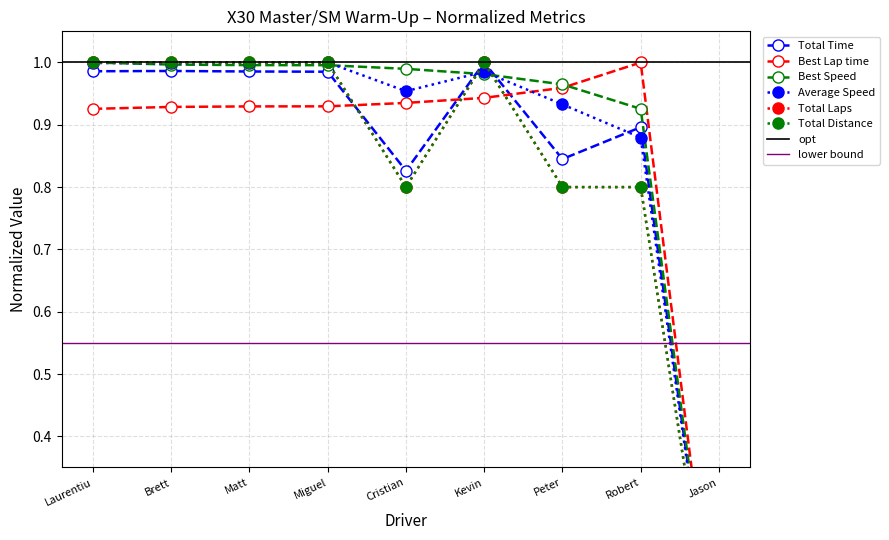

At which category does Best Lap time reach its first local peak?

Robert